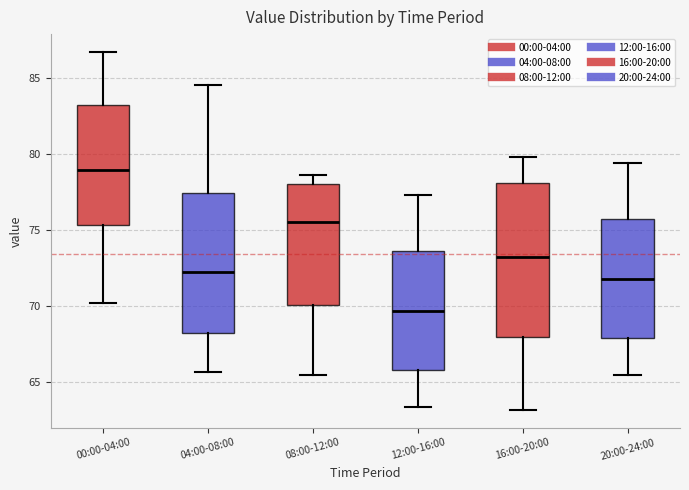

Where does the median line of the box for 16:00-20:00 sit on the y-axis? The values are not printed on the chart, so give them approximately, as read against the axis.

73.5